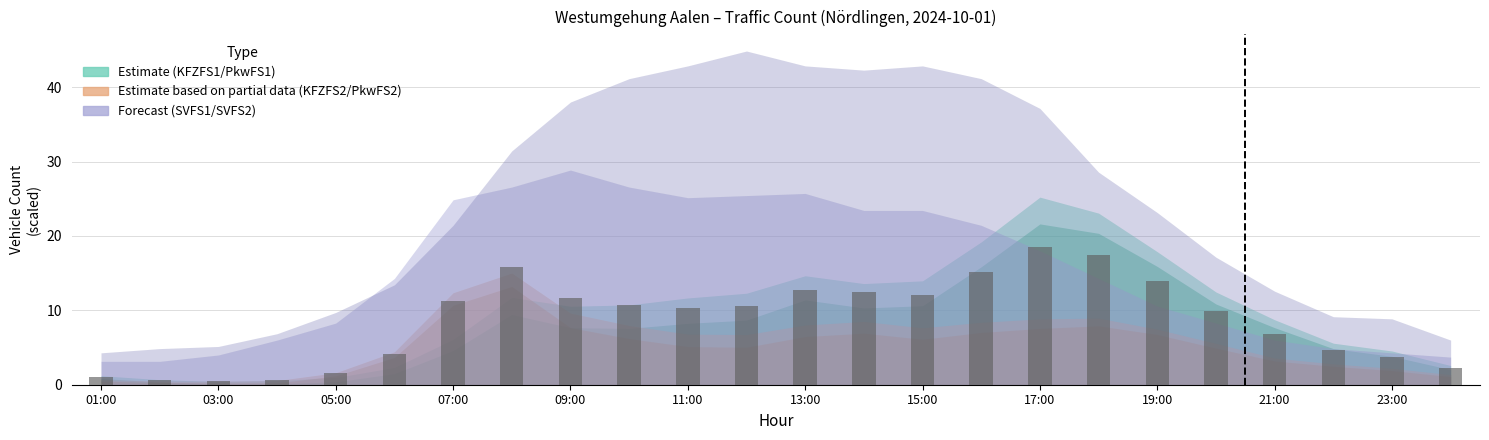

What is the sum of all values?

208.8